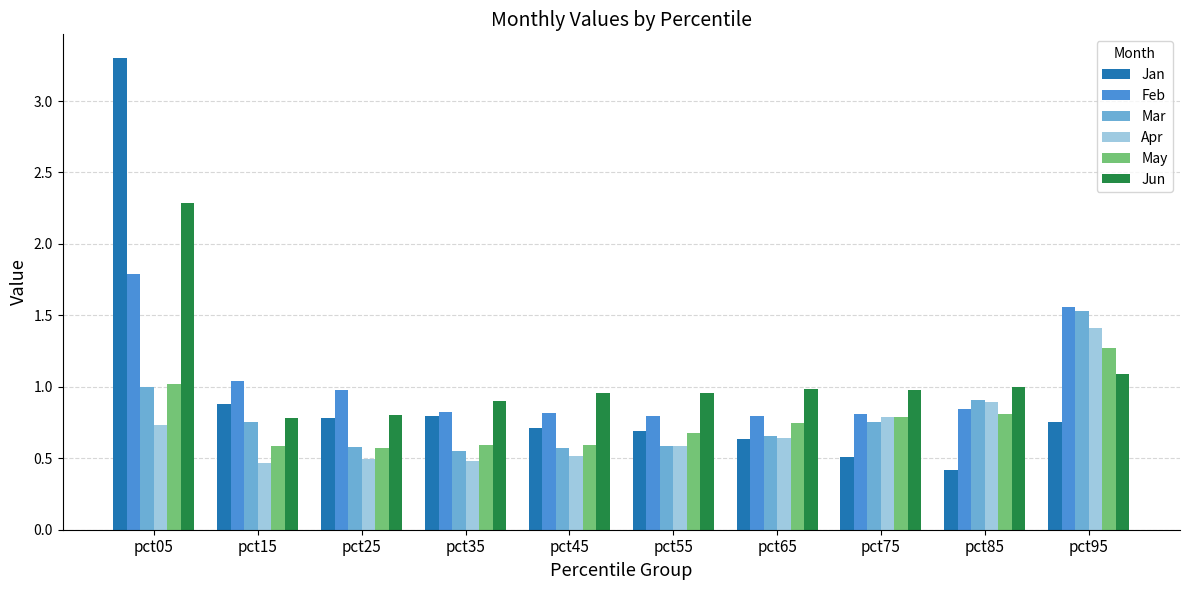

Count the number of categories in the chart.

10